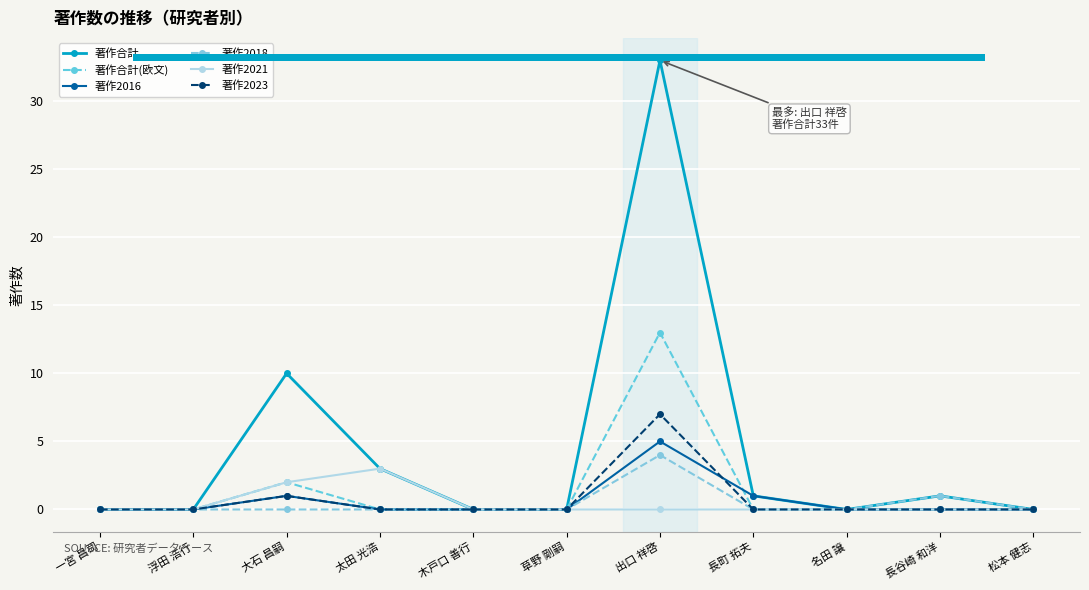

True or false: 著作2023 and 著作2021 cross at least once.

False